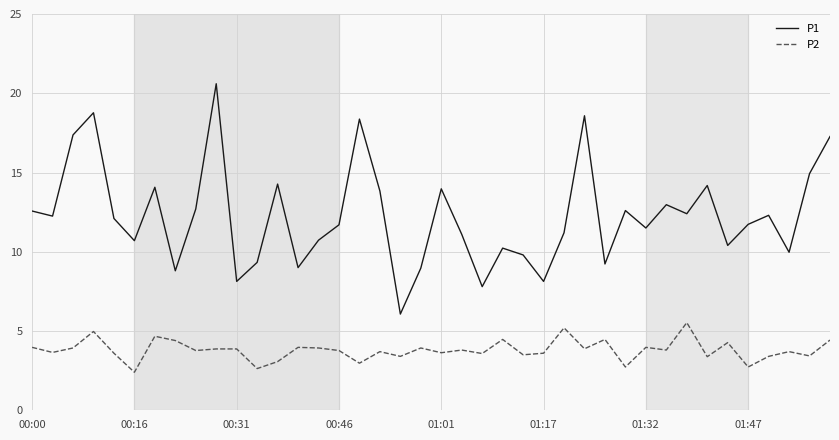

Which series has the largest total across all categories?

P1